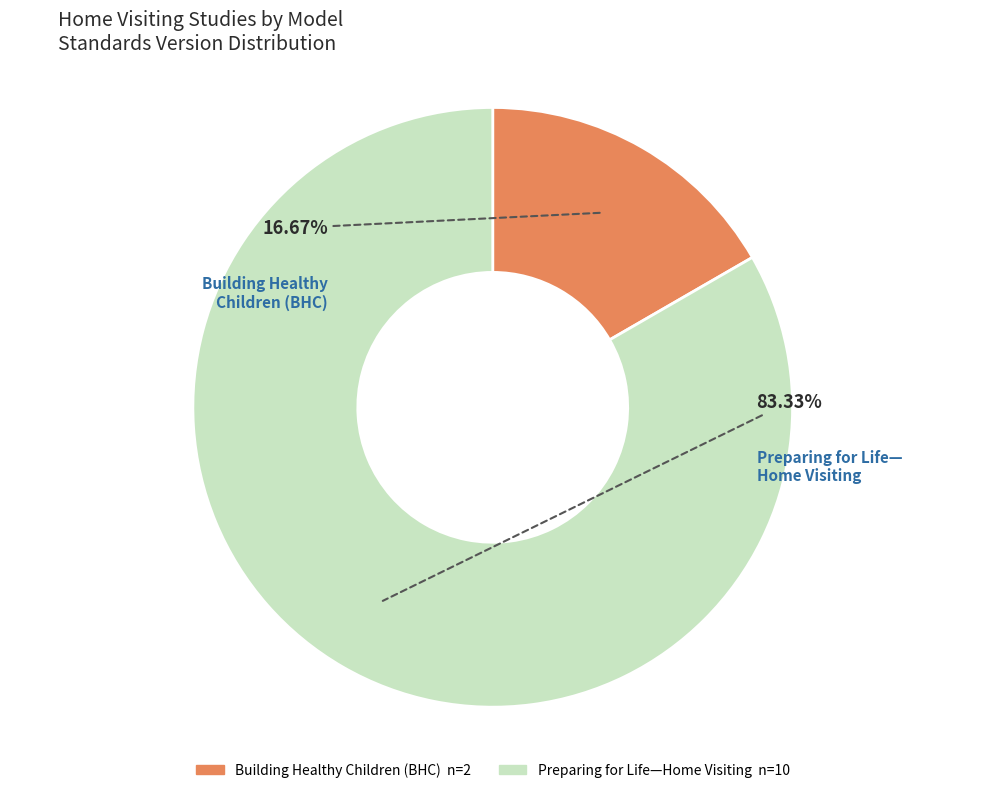

The Building Healthy Children (BHC) slice represents 21% of the pie. True or false?

False